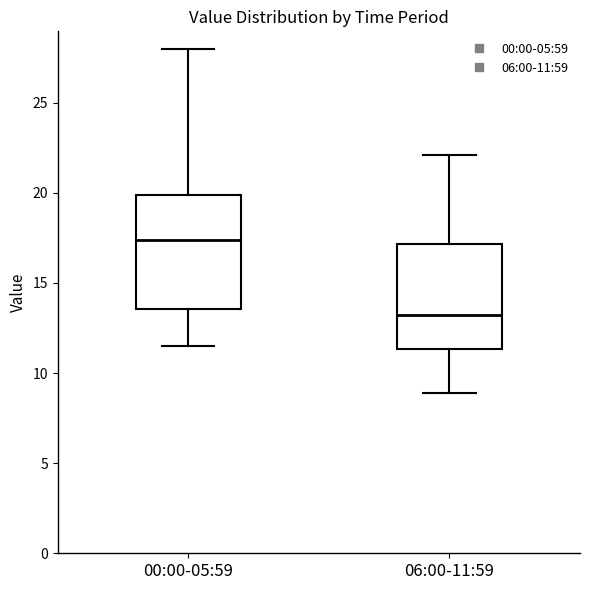

Reading left to right, transcribe this box plot: for each box, give where its median line is, the range the box spans, and where its two whiskers end, as read against the y-axis. The values are not printed on the chart, so give them approximately, as read against the axis.

00:00-05:59: median 17.5, box 13.5 to 20.0, whiskers 11.5 to 28.0
06:00-11:59: median 13.0, box 11.5 to 17.0, whiskers 9.0 to 22.0